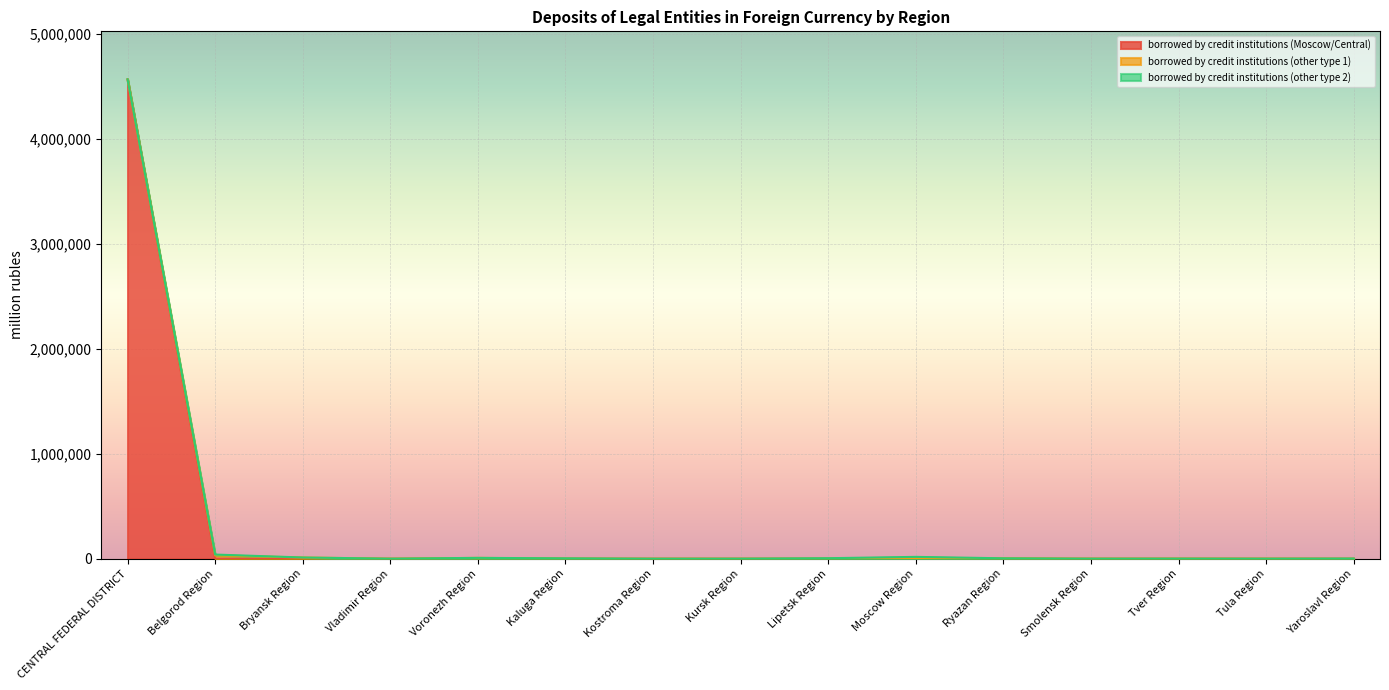

Rank the categories by borrowed by credit institutions (other type 2) value from highest to lowest.

Moscow Region, Belgorod Region, Lipetsk Region, Kaluga Region, Yaroslavl Region, Kursk Region, Vladimir Region, Smolensk Region, Voronezh Region, Ryazan Region, Bryansk Region, Tula Region, Kostroma Region, Tver Region, CENTRAL FEDERAL DISTRICT